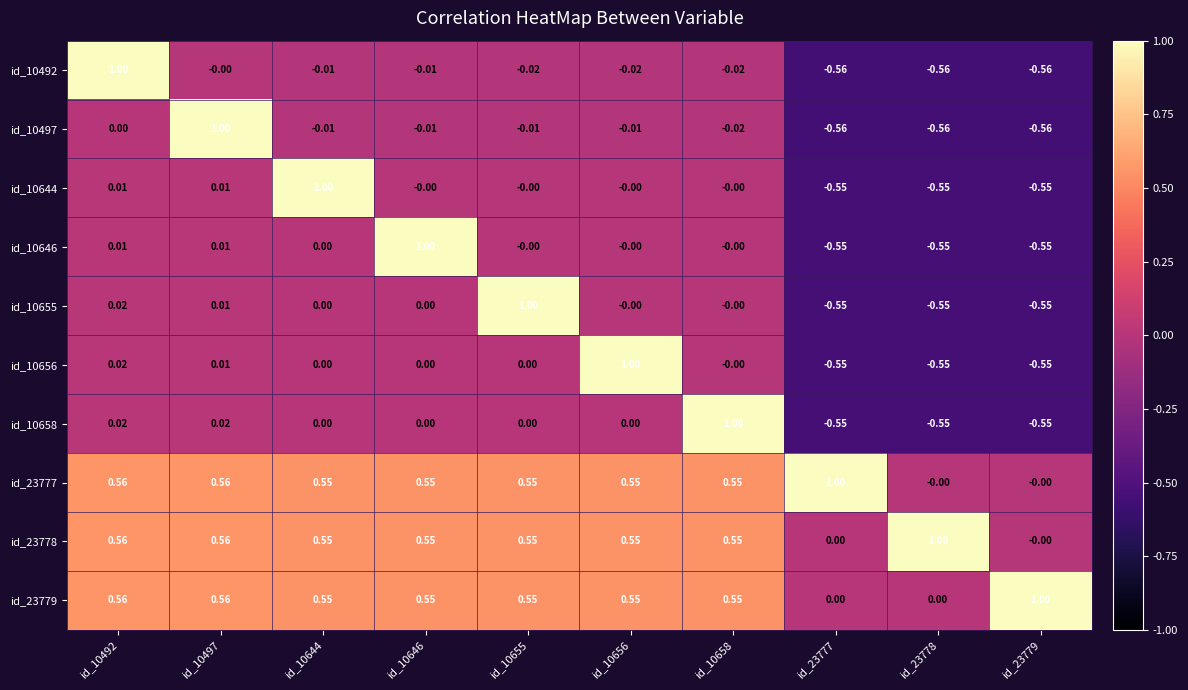

Is the value of id_23779 at id_10658 greater than the value of id_10656 at id_10497?

Yes